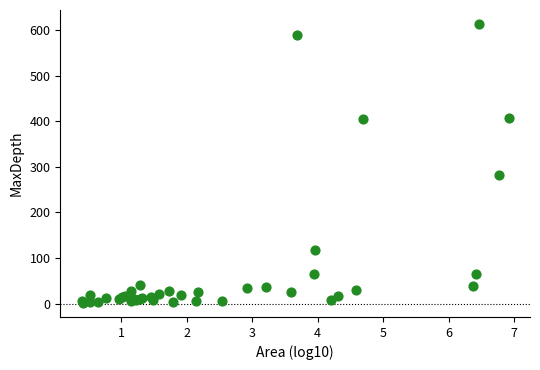

What Y value in the scatter plot is closest to 307?

281.0